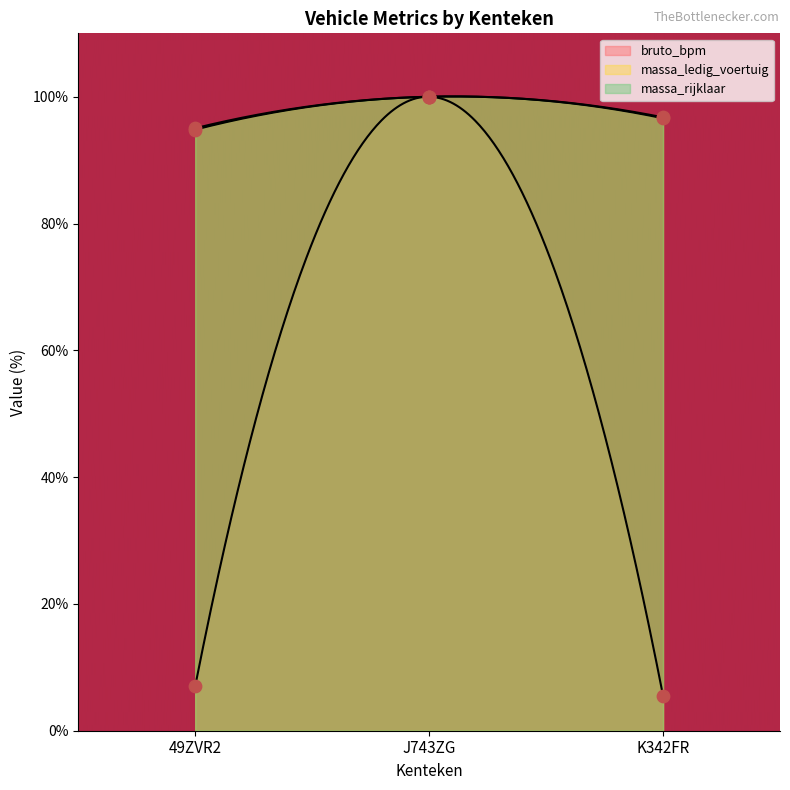

What is the total value across all series at K342FR?

198.9